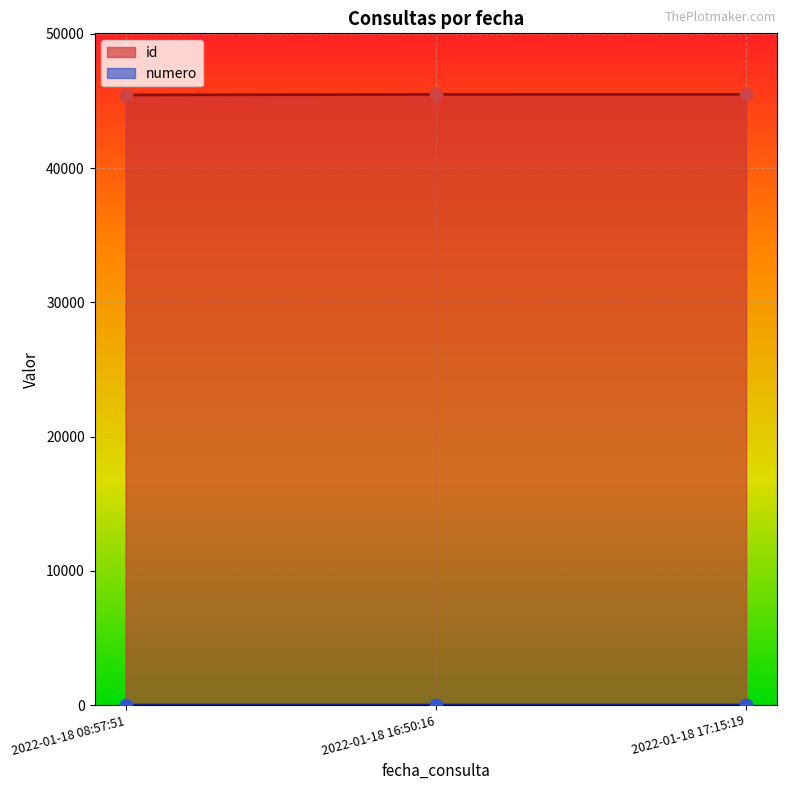

Is the value of numero at 2022-01-18 17:15:19 greater than the value of id at 2022-01-18 16:50:16?

No